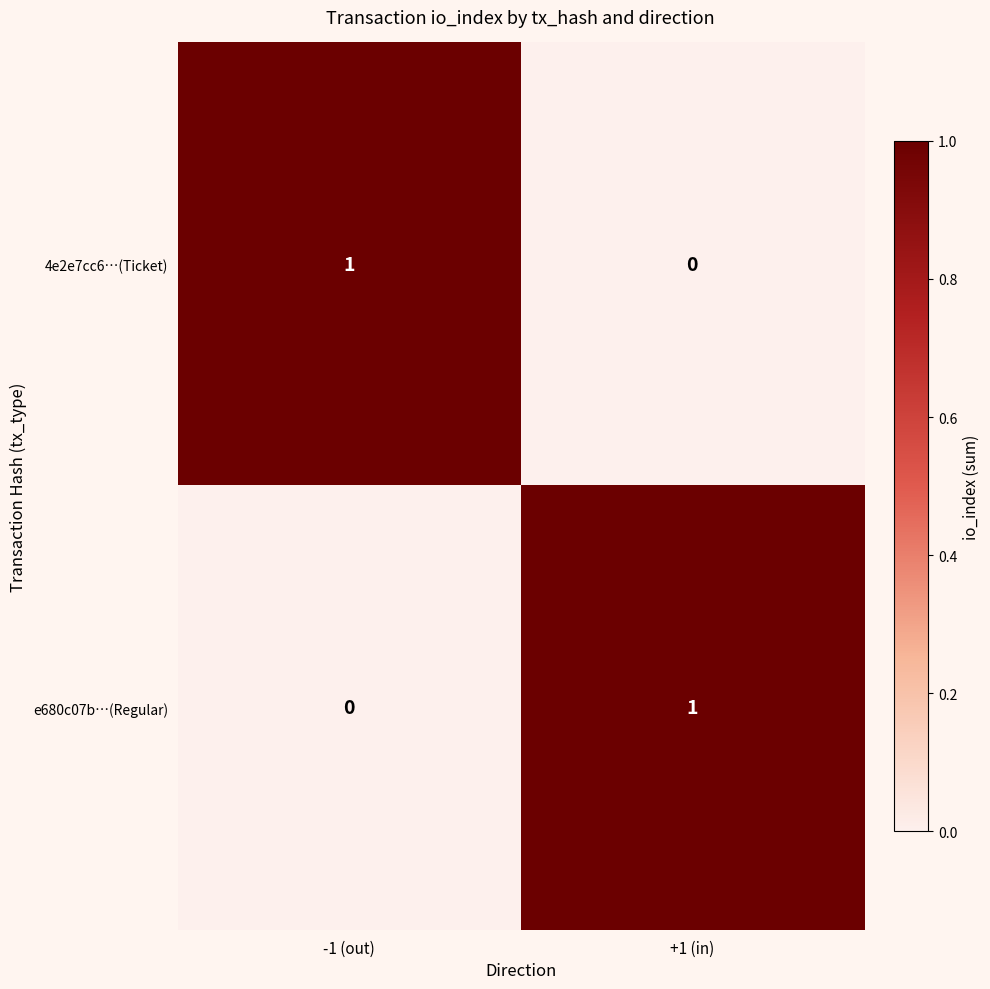

At +1 (in), list the series in order from largest to smallest.

e680c07b…(Regular), 4e2e7cc6…(Ticket)